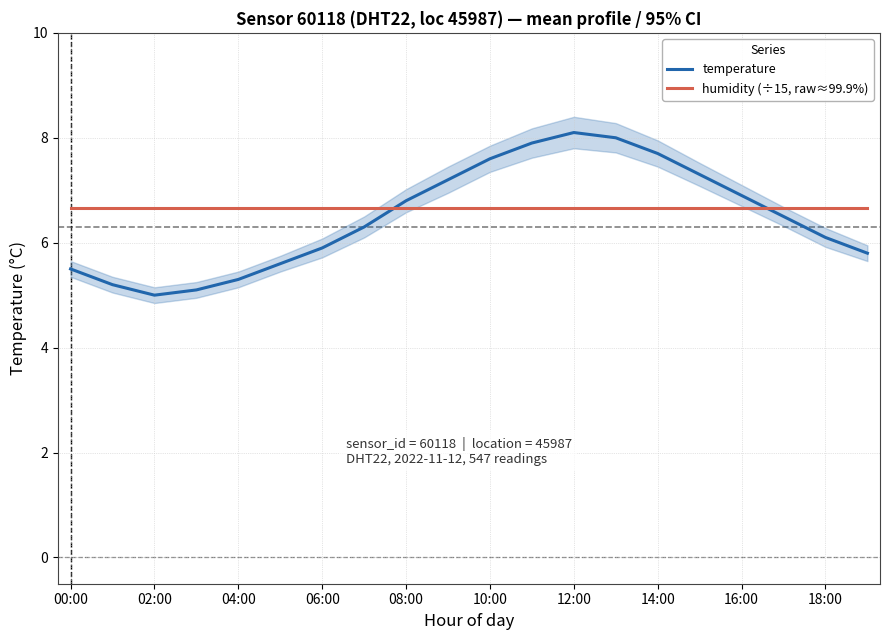

Is it true that humidity (÷15, raw≈99.9%) equals 9.4 at 02:00?

False